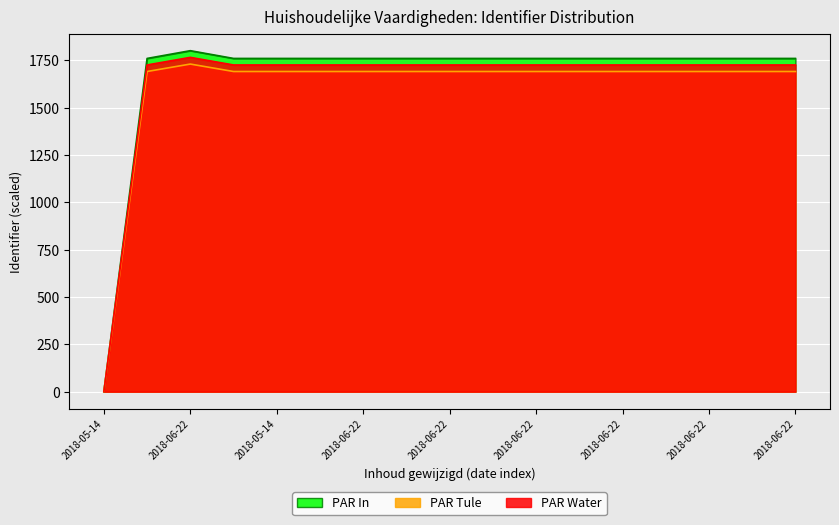

Which series changed the most between 2018-05-14 and 2018-06-22?

PAR Water